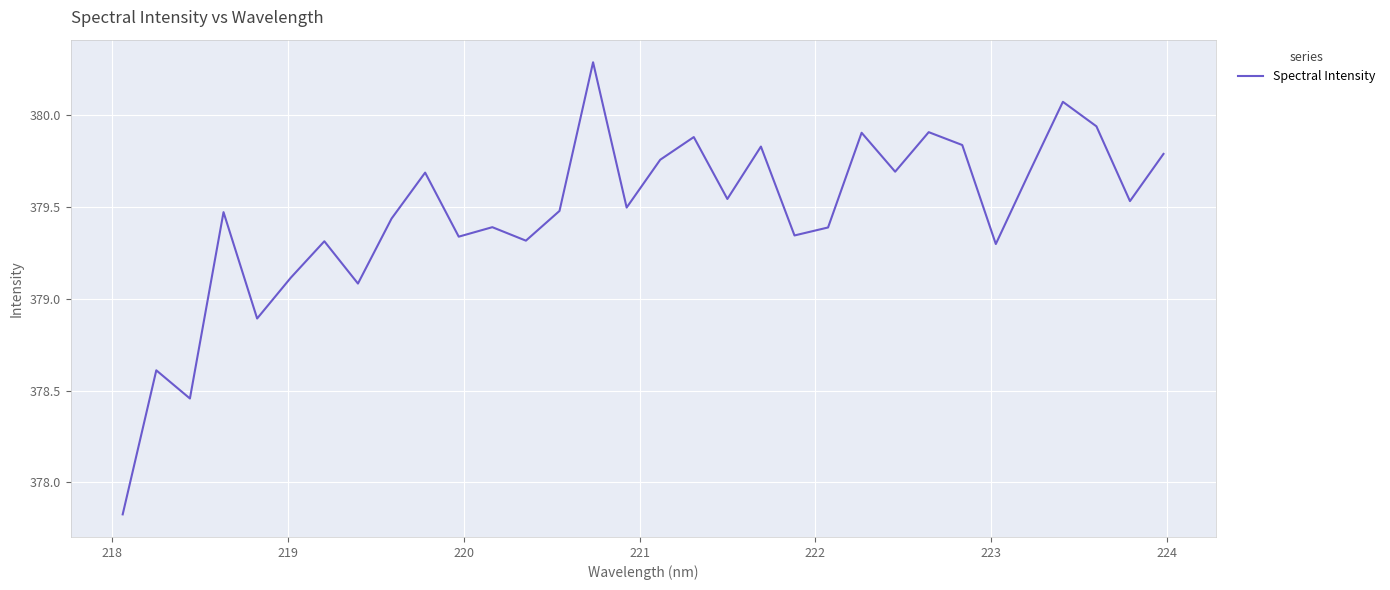

What is the maximum value shown in the chart?

380.3